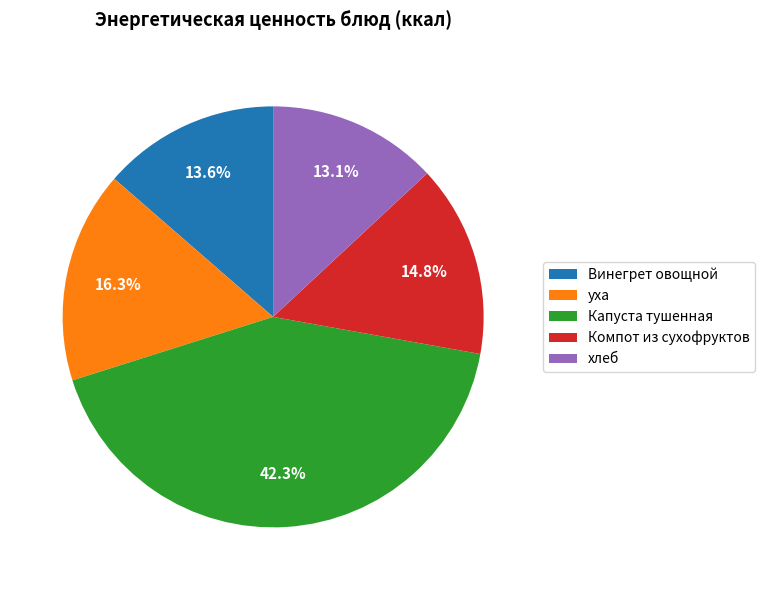

Combined, do Компот из сухофруктов and уха account for over 50%?

No